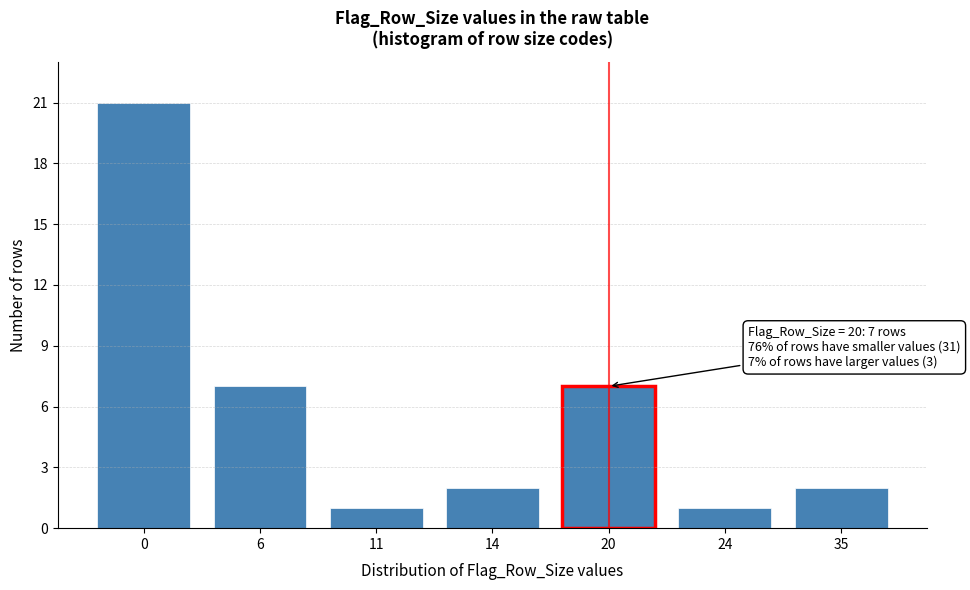

Reading left to right, transcribe all the data shown in this chart.

0=21	6=7	11=1	14=2	20=7	24=1	35=2